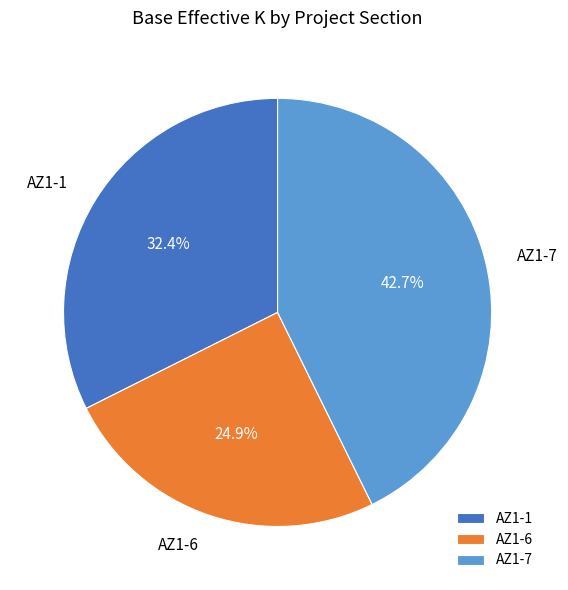

Between AZ1-6 and AZ1-1, which is larger?

AZ1-1